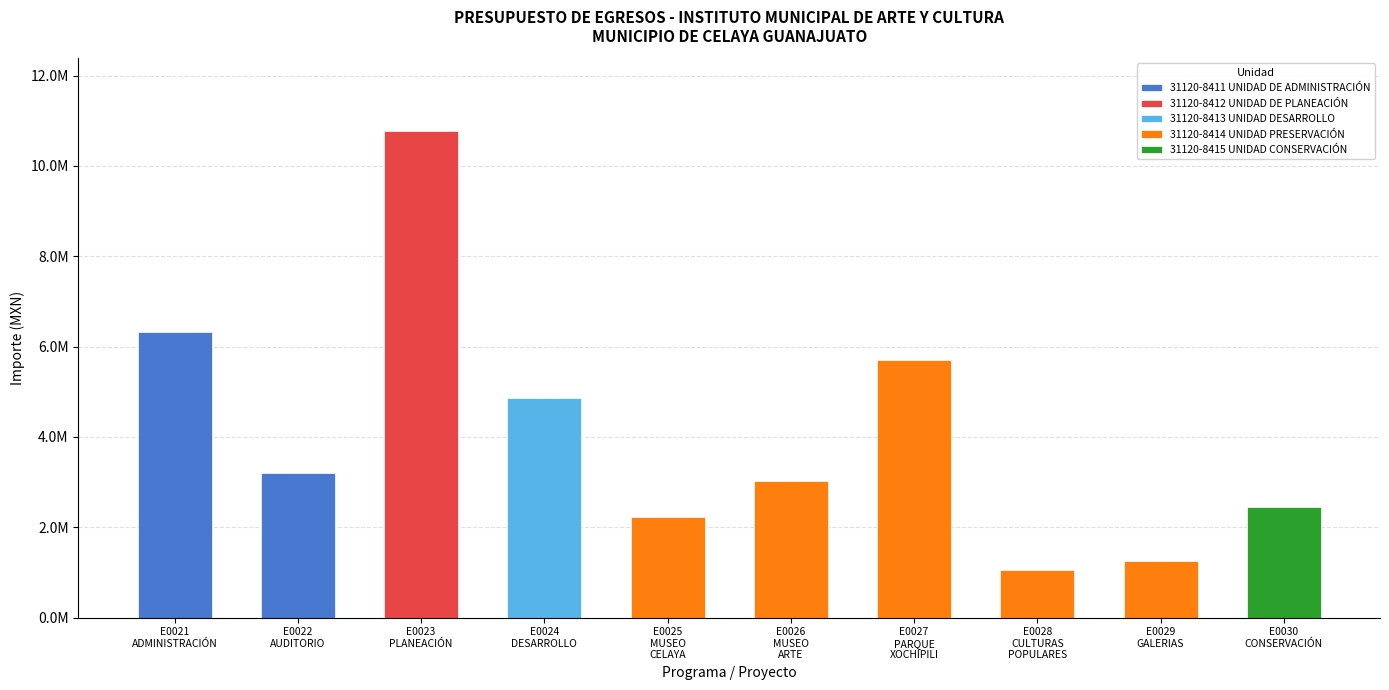

Reading right to left, extract all data points from this chart.

E0030  CONSERVACIÓN DE LA PALABRA=2453851.8	E0029  GALERIAS=1259925.5	E0028  CULTURAS POPULARES=1060062.2	E0027  PARQUE Y GALERIAS XOCHIPILI=5700955.8	E0026  MUSEO DE ARTE DE CELAYA=3021101.7	E0025  MUSEO DE CELAYA=2216627.5	E0024  DESARROLLO DE PROGRAMAS=4861351.3	E0023  PLANEACIÓN Y SUPERVISIÓN=10769112.9	E0022  AUDITORIO MUNICIPAL=3200881.2	E0021  ADMINISTRACIÓN=6317215.2